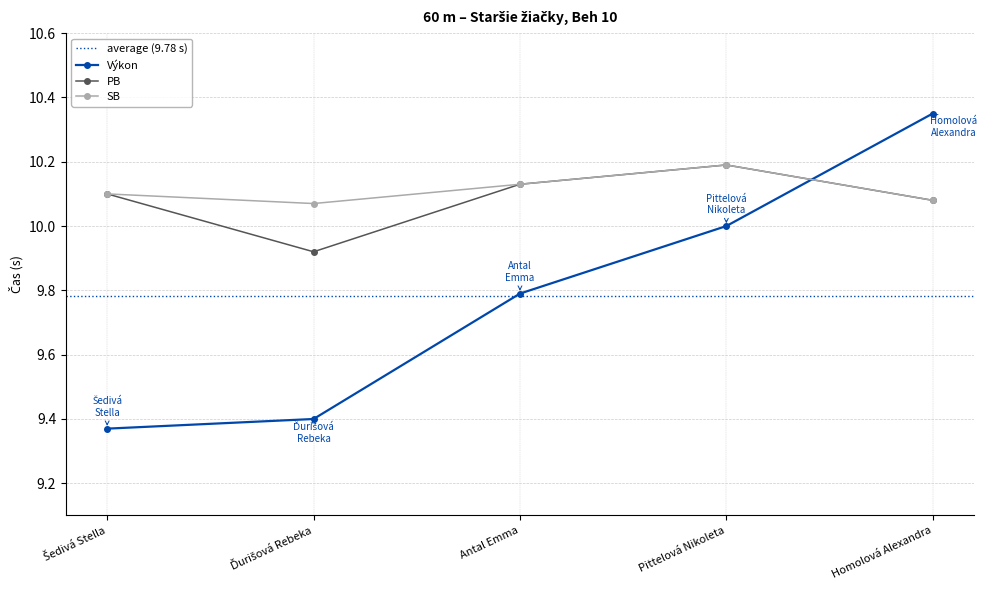

Where is Výkon nearest to the value 9?

Šedivá Stella